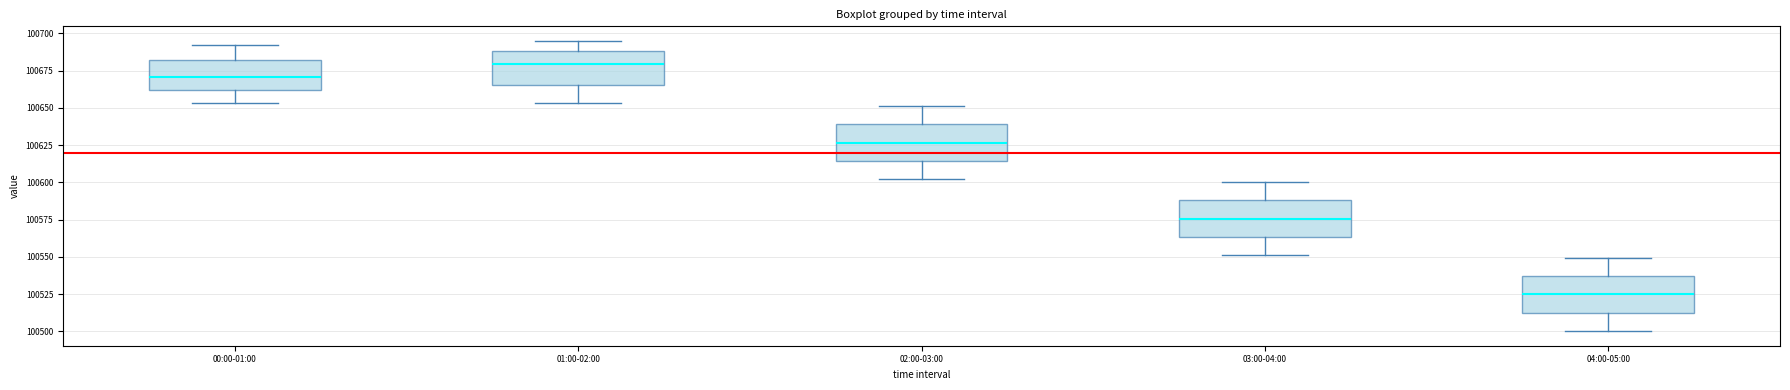

Reading left to right, transcribe this box plot: for each box, give where its median line is, the range the box spans, and where its two whiskers end, as read against the y-axis. The values are not printed on the chart, so give them approximately, as read against the axis.

00:00-01:00: median 100670, box 100660 to 100680, whiskers 100655 to 100690
01:00-02:00: median 100680, box 100665 to 100690, whiskers 100655 to 100695
02:00-03:00: median 100625, box 100615 to 100640, whiskers 100600 to 100650
03:00-04:00: median 100575, box 100565 to 100590, whiskers 100550 to 100600
04:00-05:00: median 100525, box 100510 to 100535, whiskers 100500 to 100550